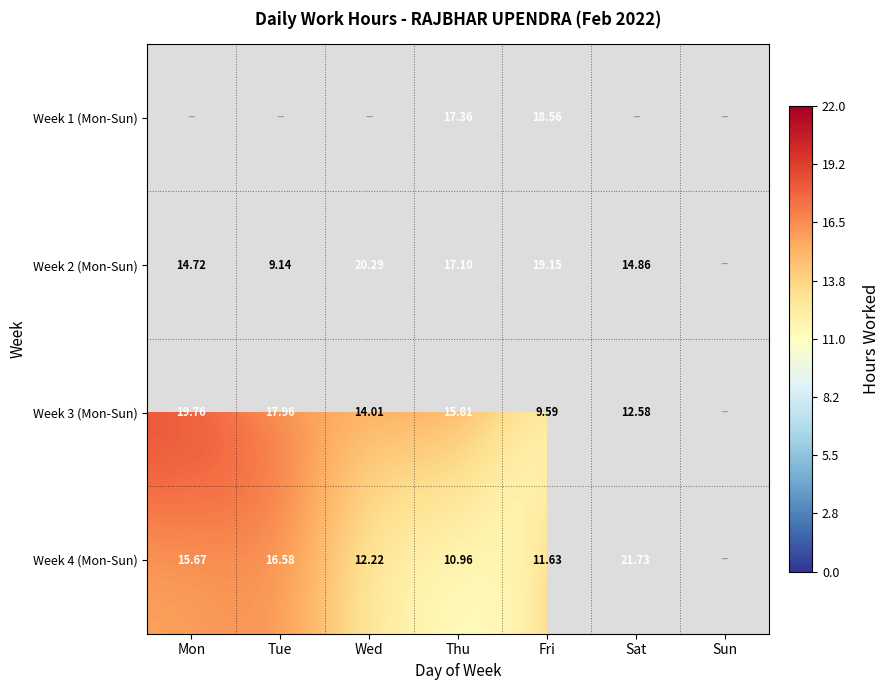

How many data points in Week 3 (Mon-Sun) are above 15?

3